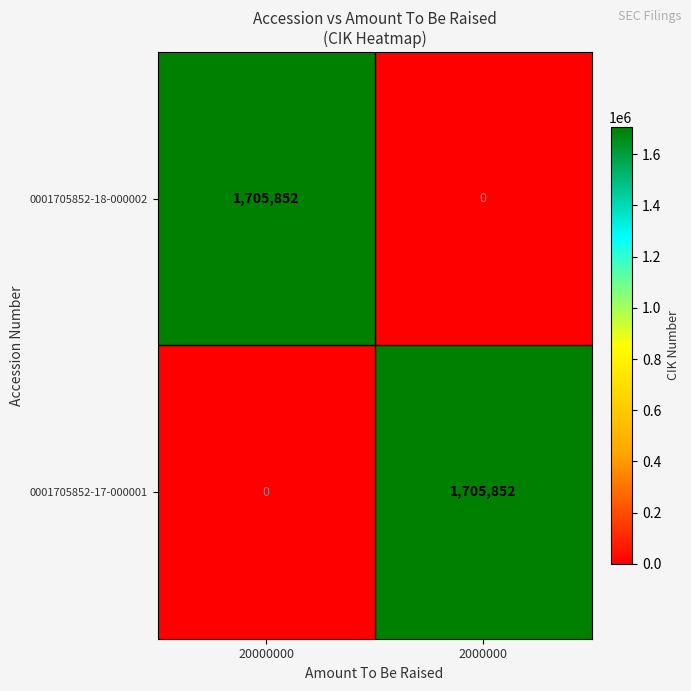

What is the total value across all series at 2000000?

1705852